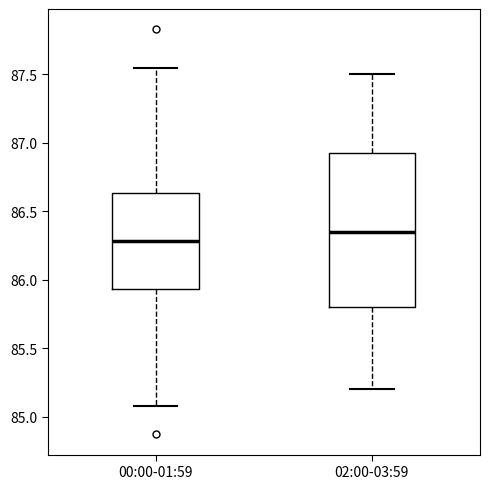

Reading left to right, read every box against the y-axis: the position of its median line, the range the box covers, and the ends of its whiskers. The values are not printed on the chart, so give them approximately, as read against the axis.

00:00-01:59: median 86.30, box 85.95 to 86.65, whiskers 85.10 to 87.55
02:00-03:59: median 86.35, box 85.80 to 86.95, whiskers 85.20 to 87.50